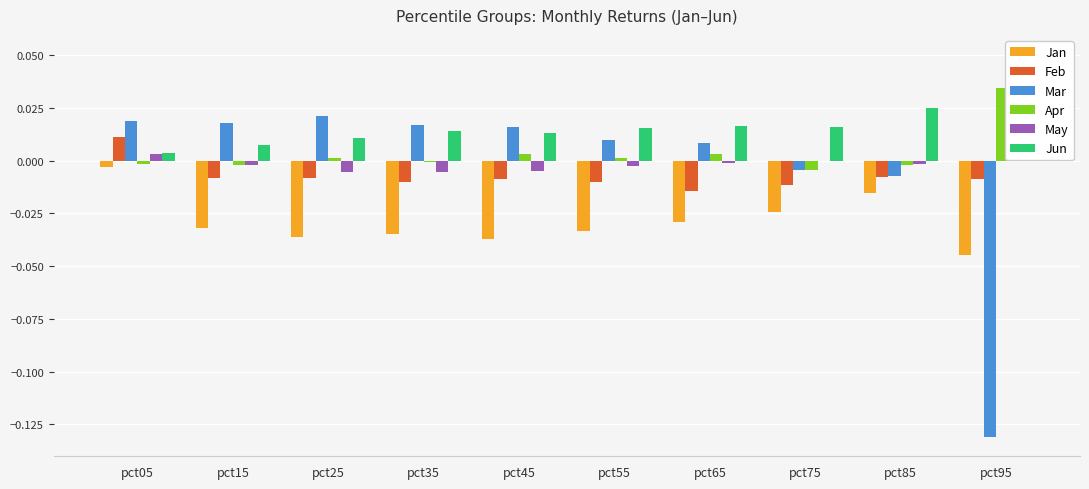

Is it true that Apr equals -0.0 at pct35?

True